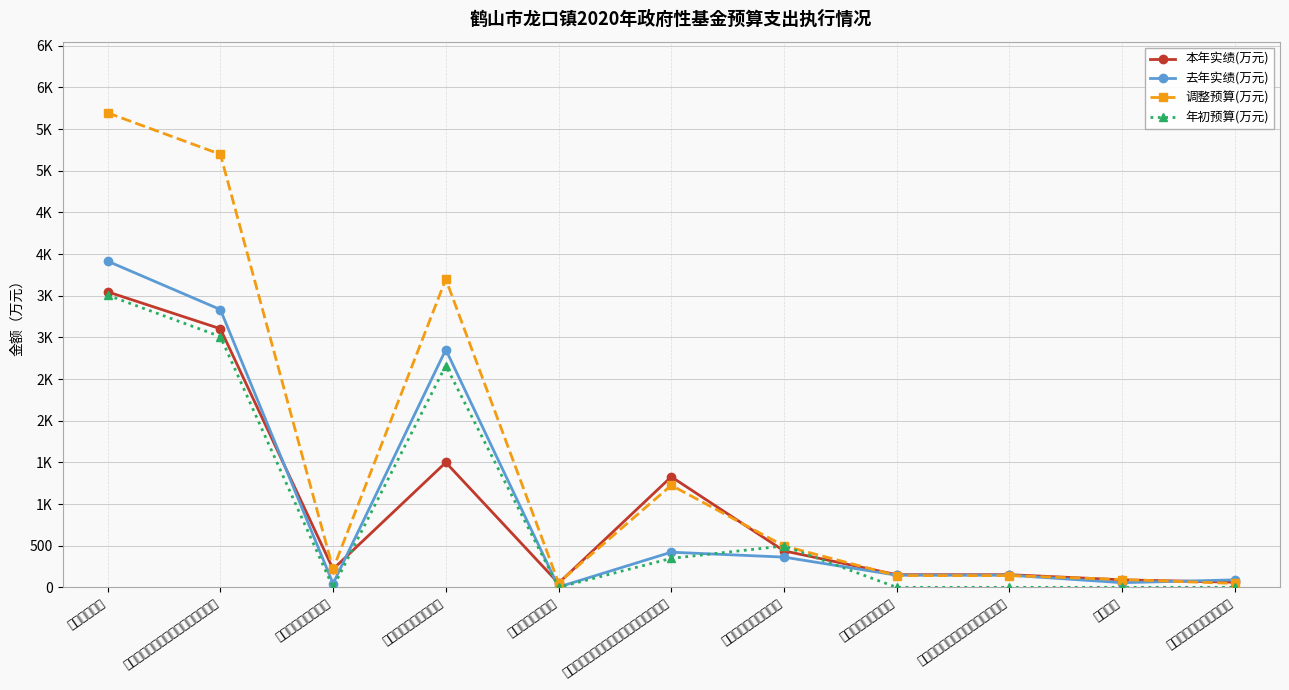

What is the total value across all series at 移民补助?

240